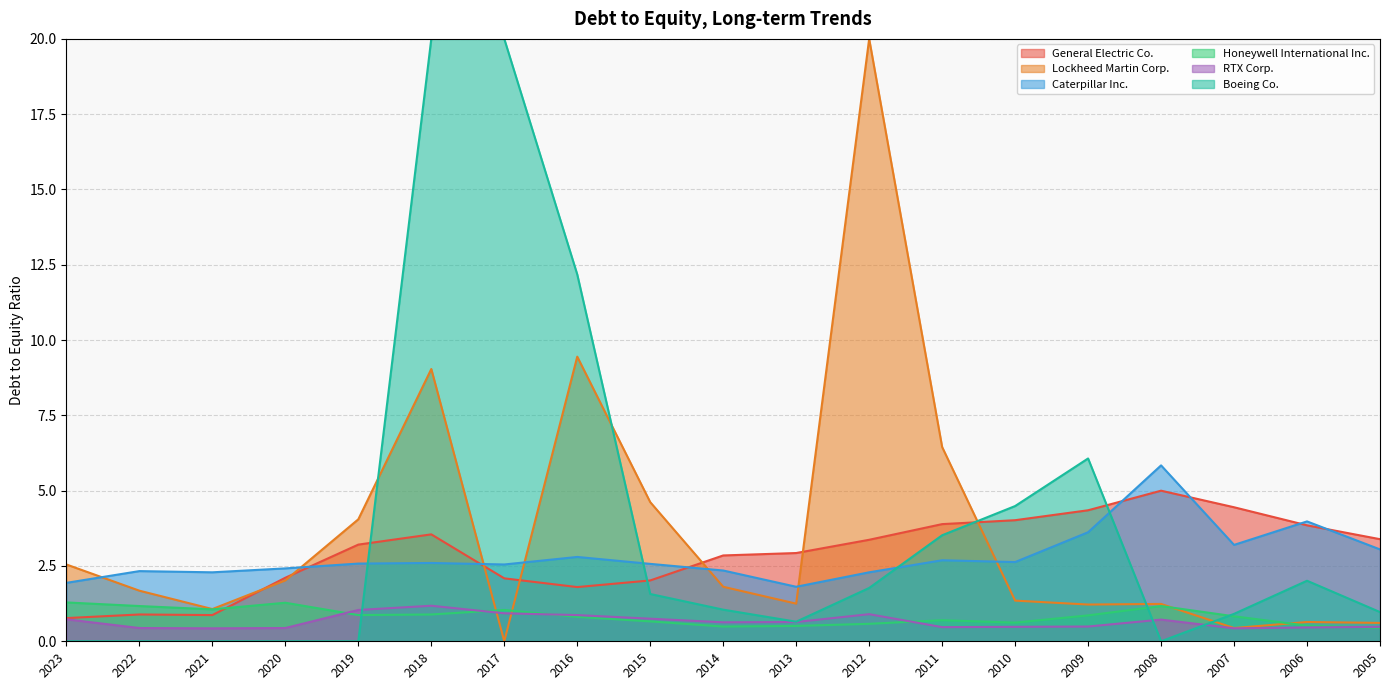

True or false: General Electric Co. has more than 1 interior local peaks.

True